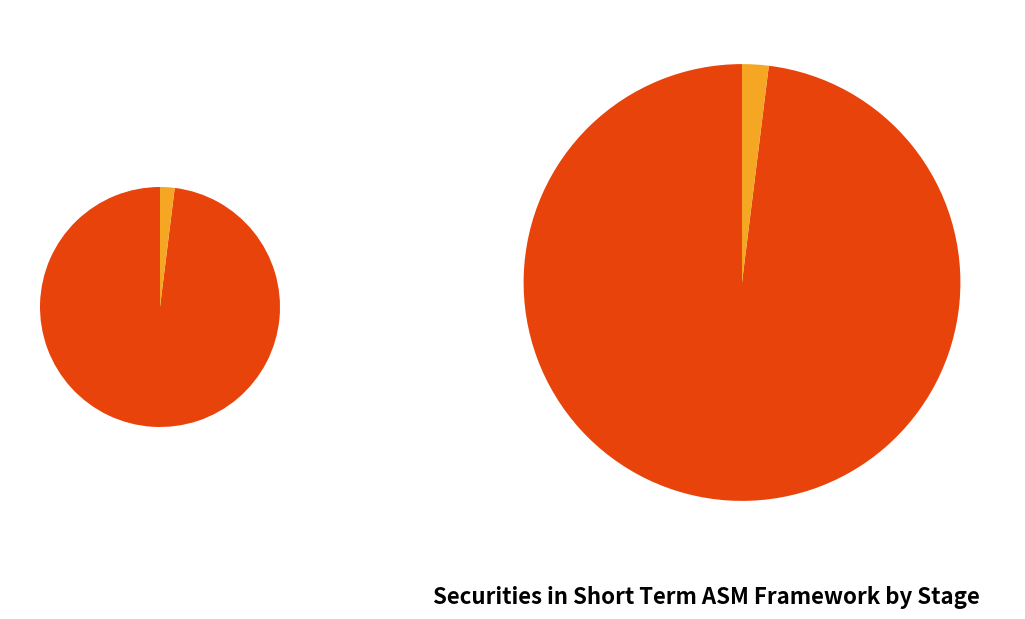

To the nearest percent, what portion does Stage II represent?

2%